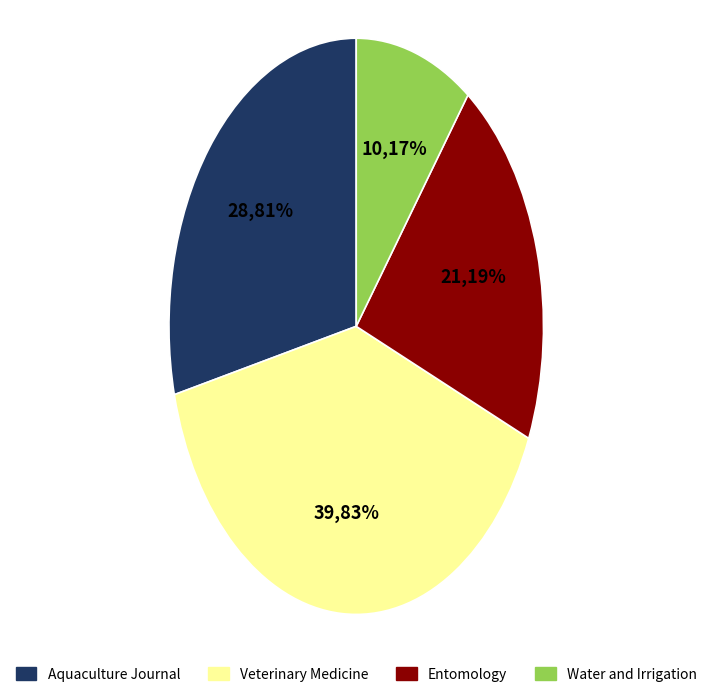

How many slices are in this pie chart?

4